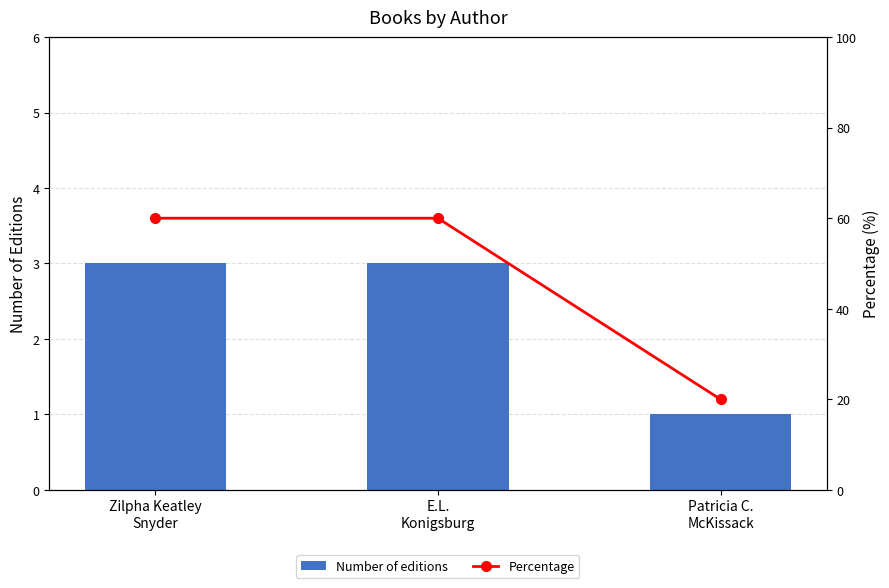

Reading left to right, extract all data points from this chart.

Number of editions: Zilpha Keatley
Snyder=3	E.L.
Konigsburg=3	Patricia C.
McKissack=1
Percentage: Zilpha Keatley
Snyder=60	E.L.
Konigsburg=60	Patricia C.
McKissack=20